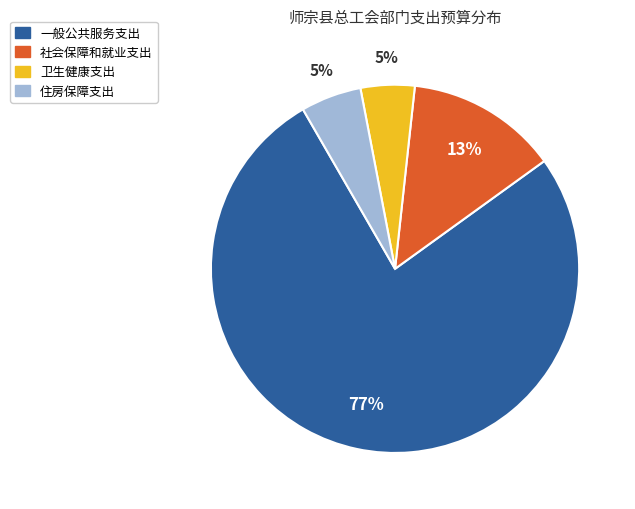

How many segments does this pie chart have?

4